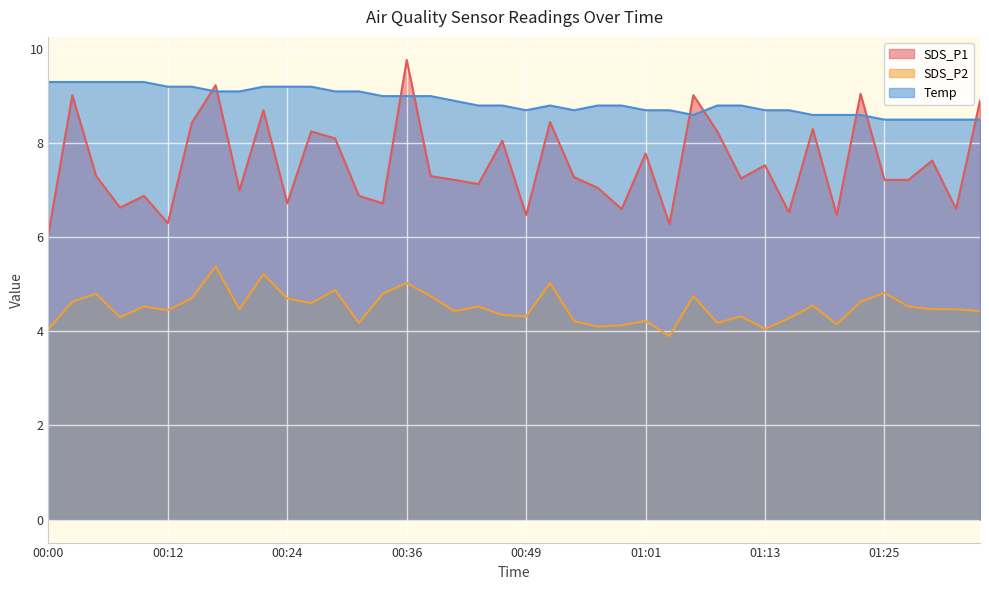

How many lines are shown in the chart?

3